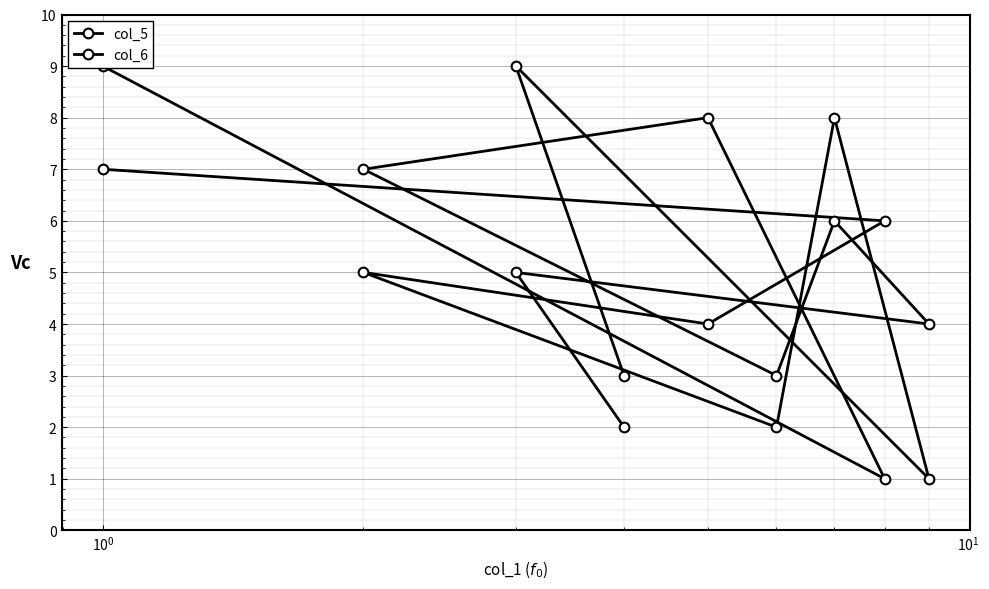

What is the sum of all col_5 values?

45